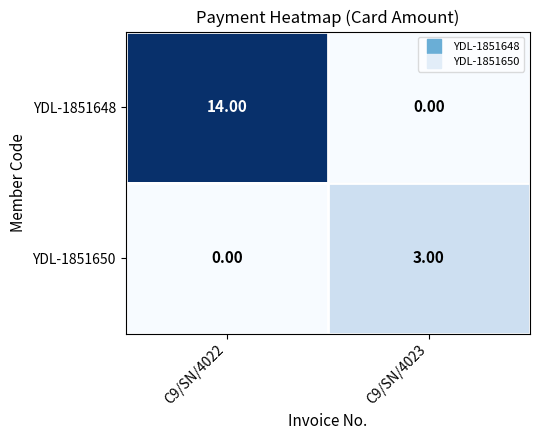

Which series has the largest total across all categories?

YDL-1851648